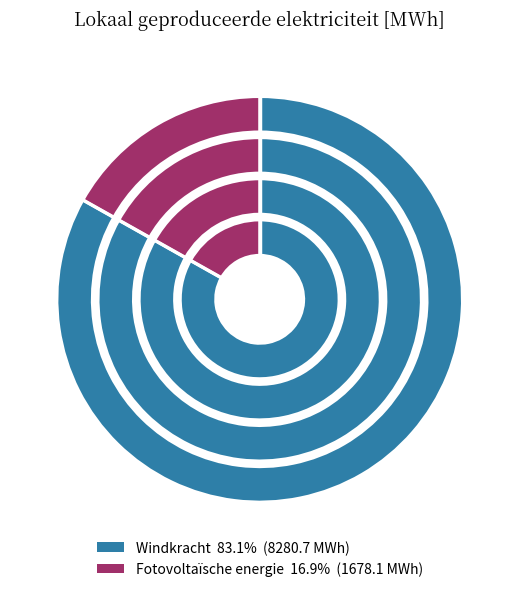

What is the ratio of the value at Fotovoltaïsche energie to the value at Windkracht?

0.2